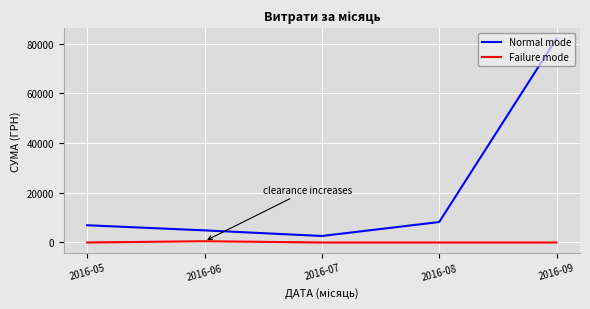

What is the average value of the Failure mode series?

101.4